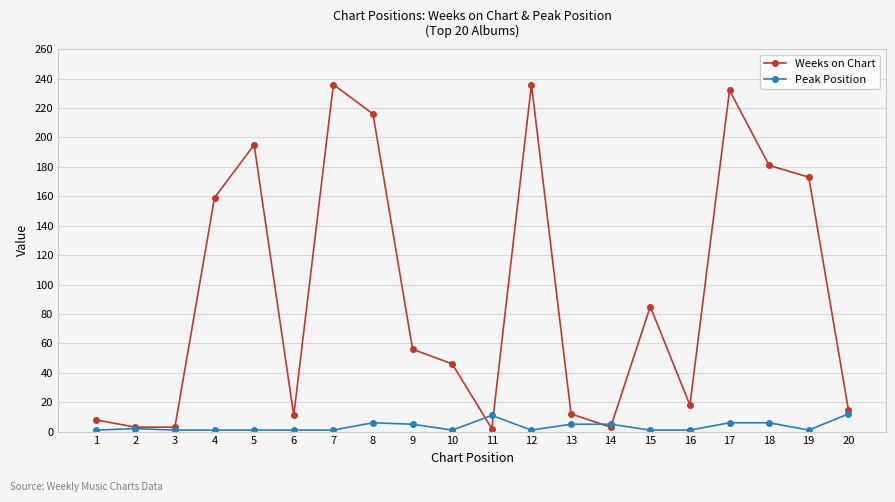

What is the maximum value shown in the chart?

236